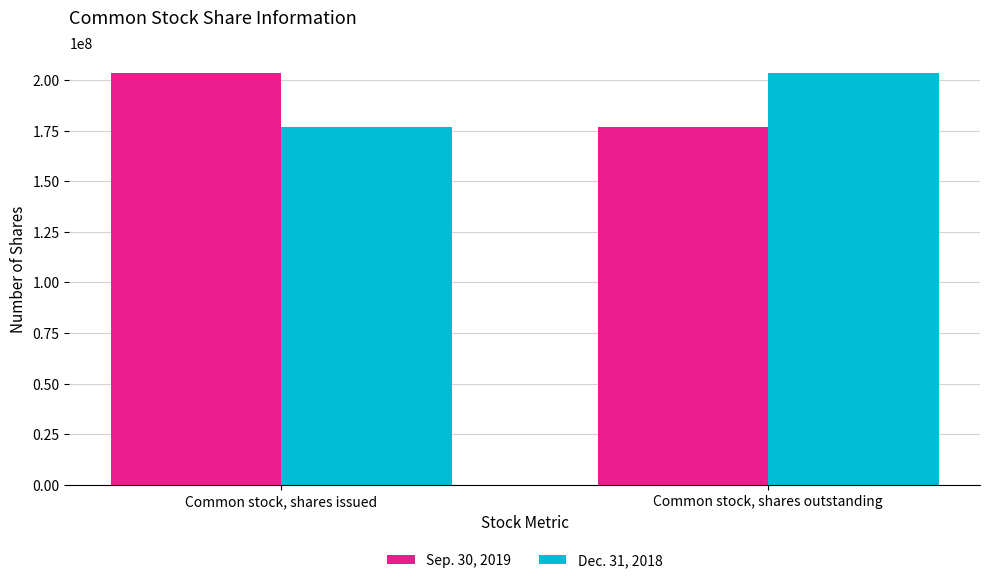

At which label does Dec. 31, 2018 reach its peak?

Common stock, shares outstanding